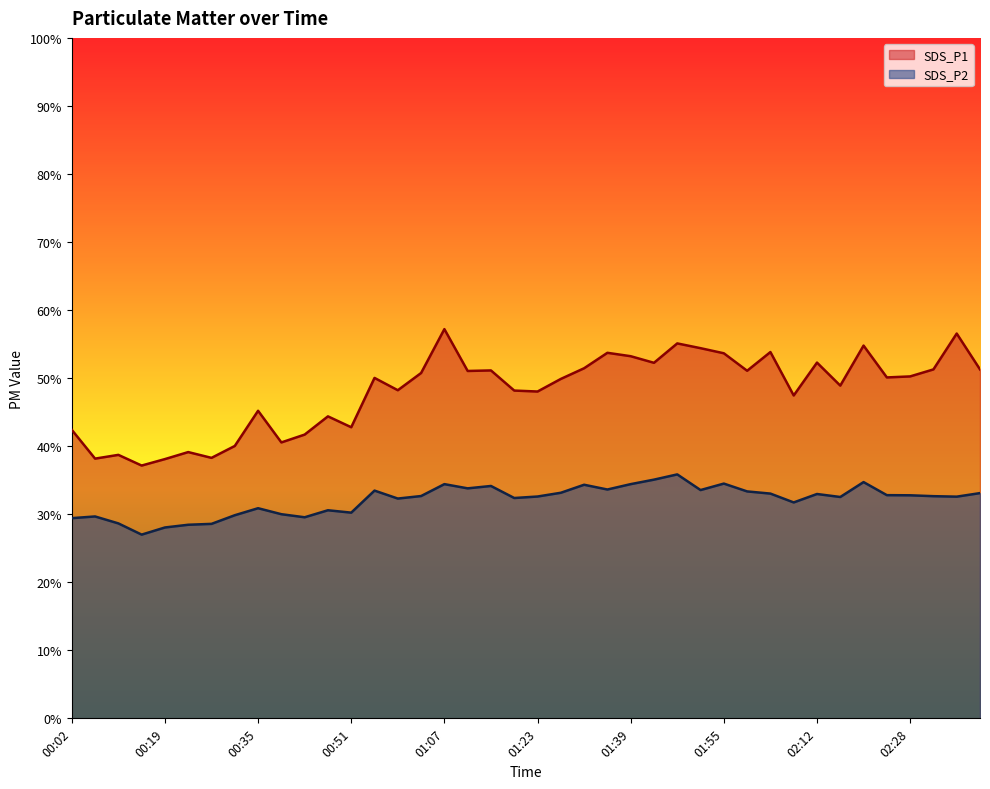

How many lines are shown in the chart?

2